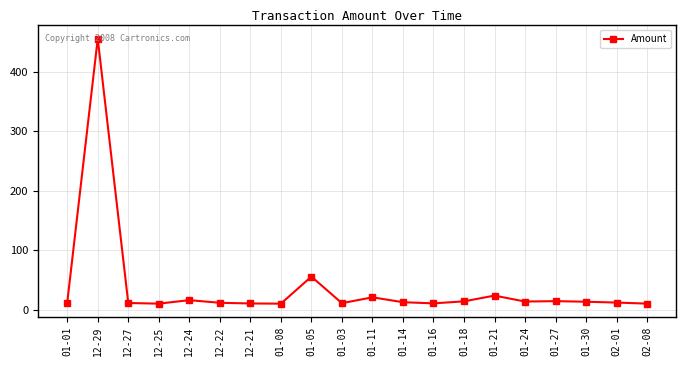

What is the ratio of the value at 01-21 to the value at 01-03?

2.2